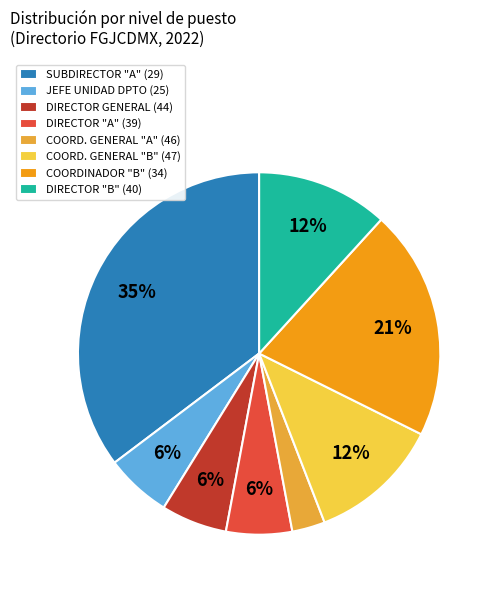

Approximately how many times larger is the value at DIRECTOR GENERAL (44) compared to JEFE UNIDAD DPTO (25)?

1.0